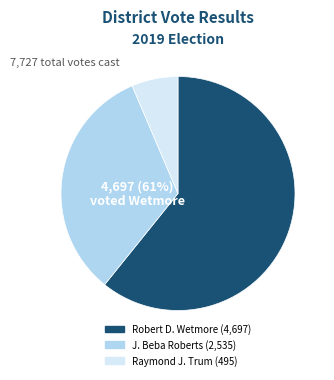

To the nearest percent, what is the average slice percentage?

33%